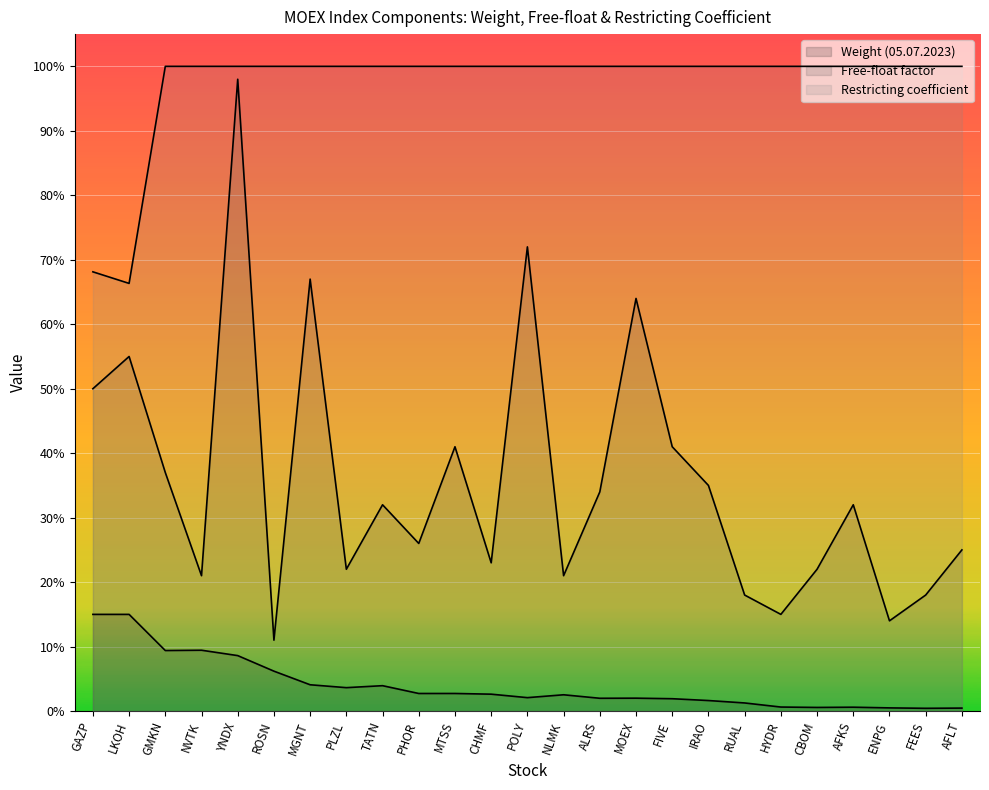

What is the value of the Restricting point at the 25th from the left?

1.0